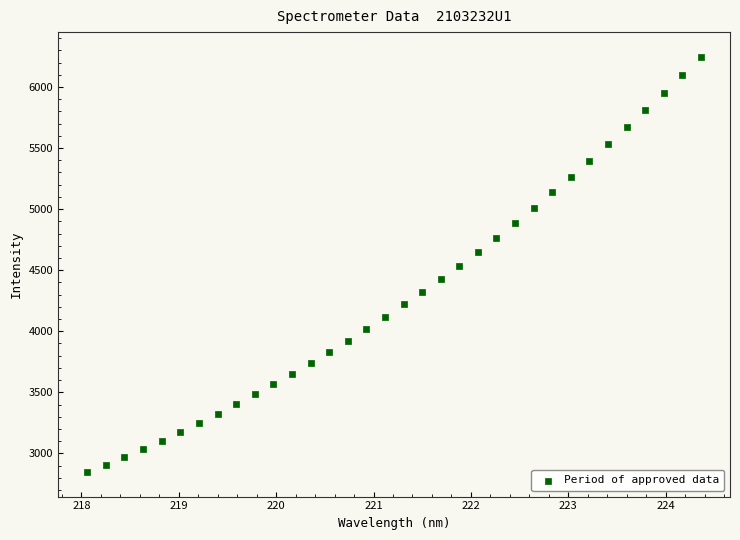

What is the range of X values (max minus min)?

6.3